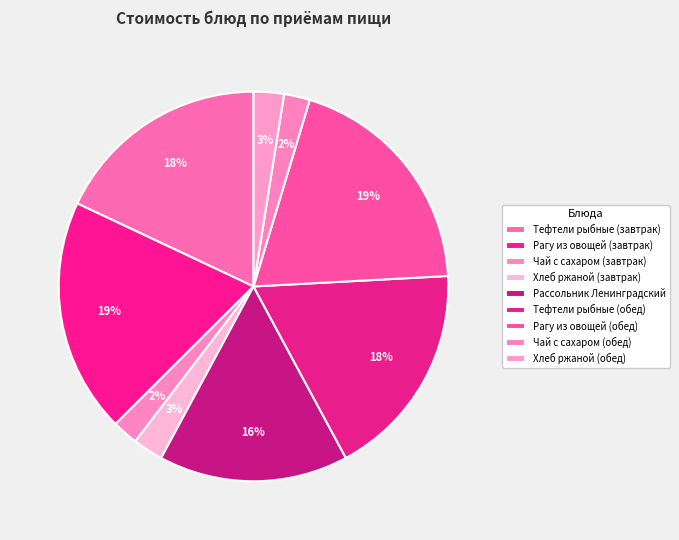

Which category has the smallest portion of the pie?

Чай с сахаром (завтрак)